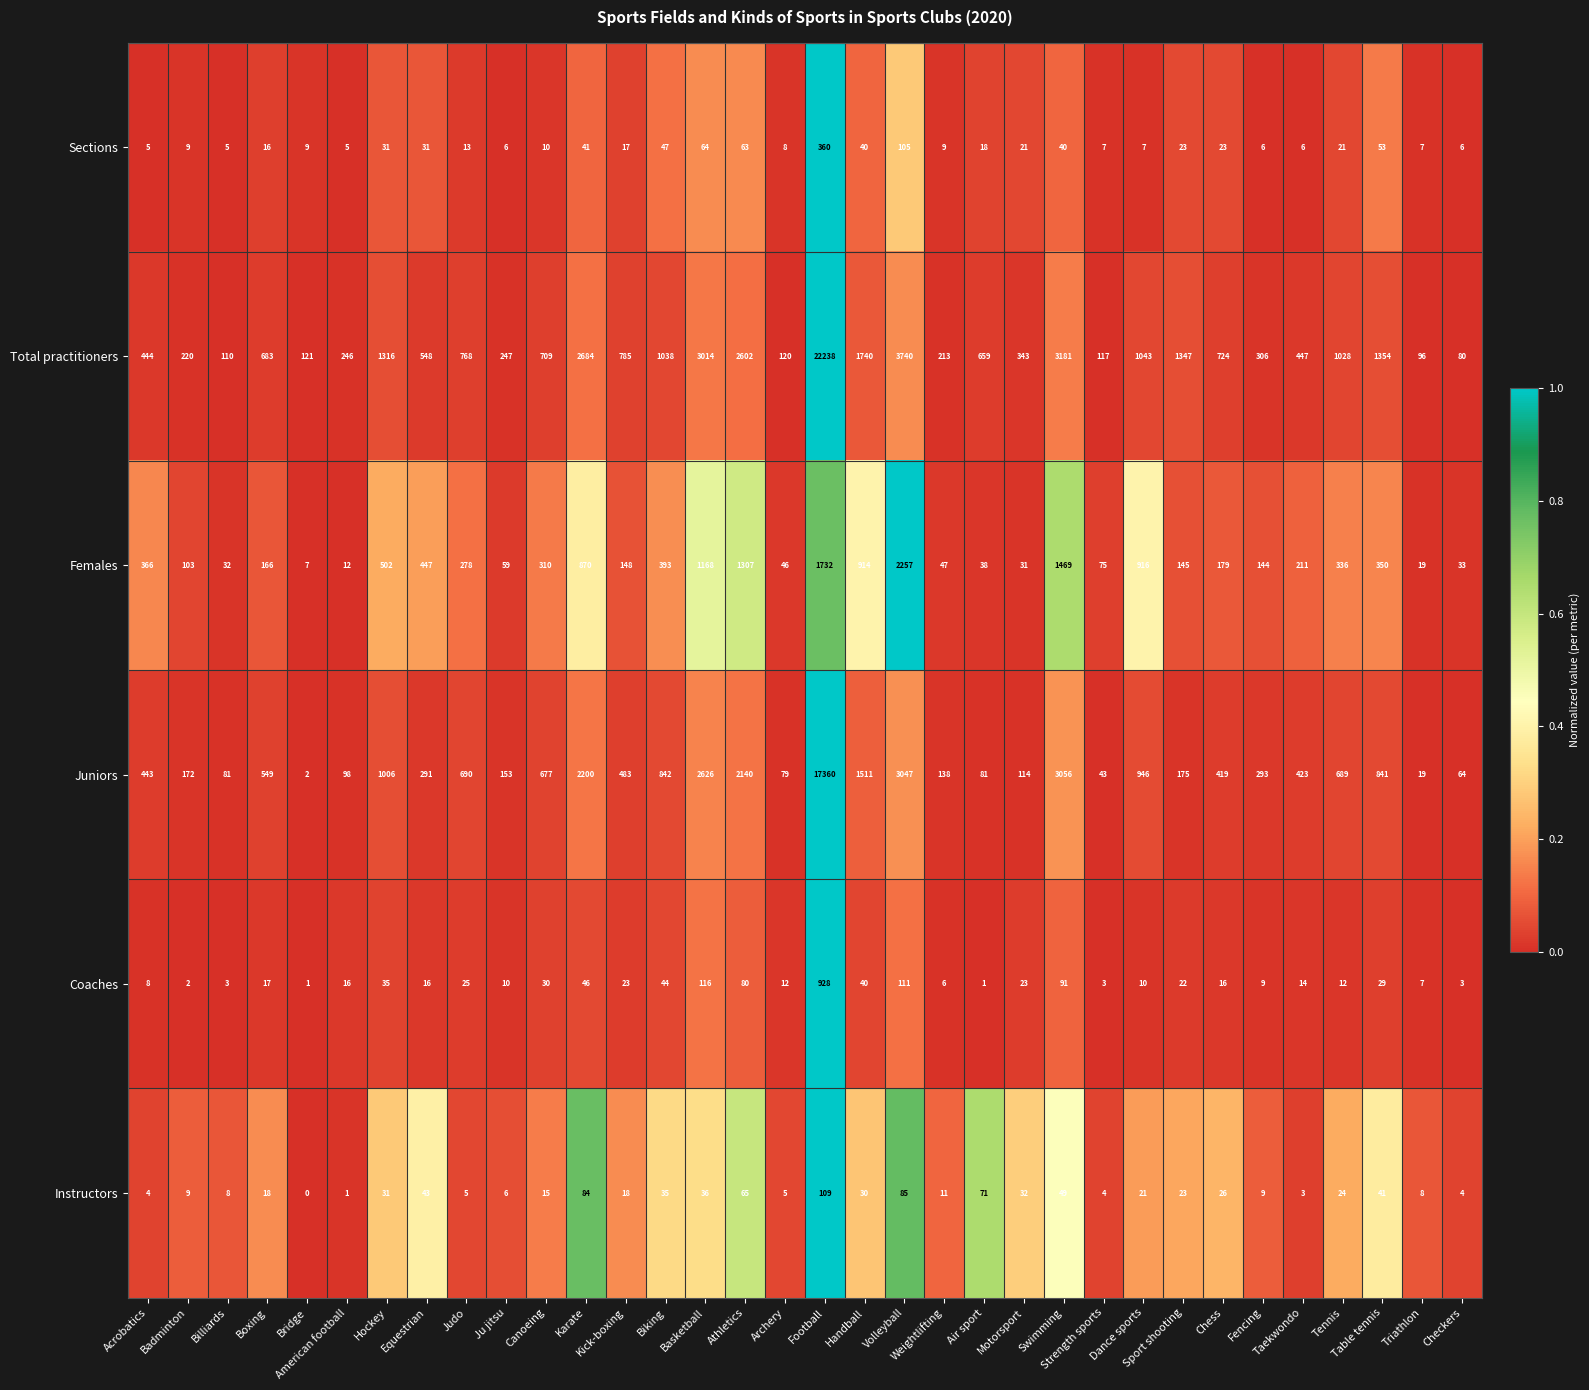

Which series changed the most between Basketball and Swimming?

Juniors